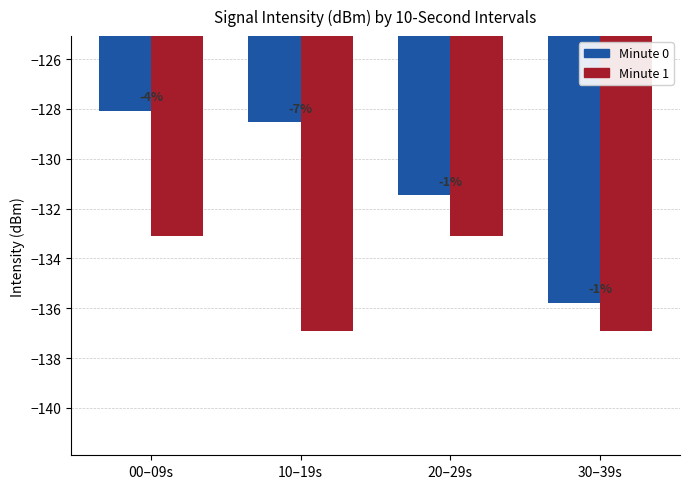

Are the bars grouped side by side (vs. stacked)?

Yes